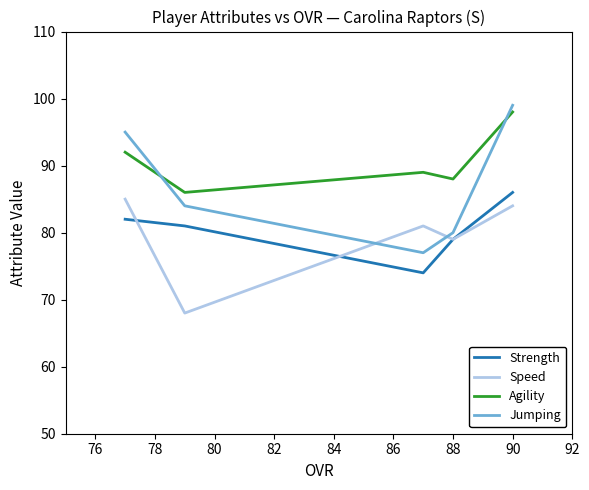

What is the value of the Jumping point at the 3rd from the left?

77